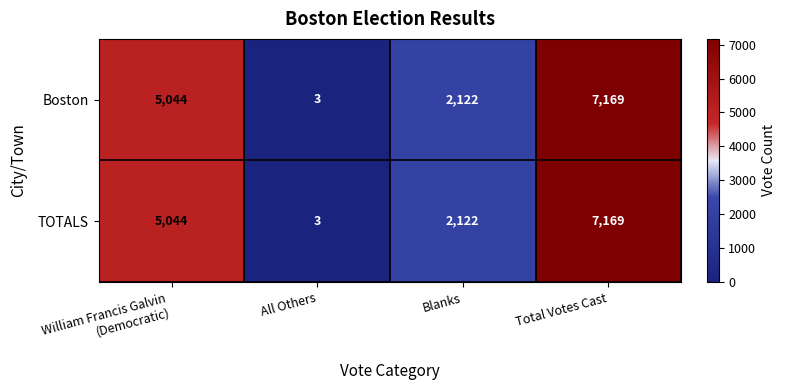

How many Boston values are between 2122 and 7169?

3